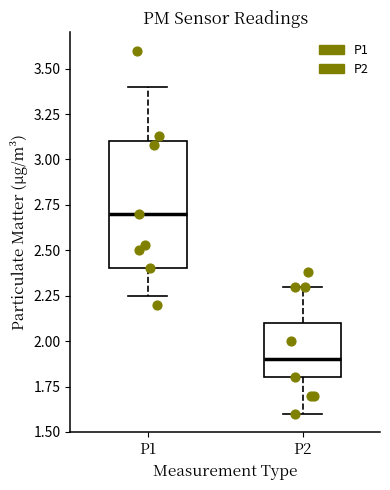

Reading left to right, transcribe this box plot: for each box, give where its median line is, the range the box spans, and where its two whiskers end, as read against the y-axis. The values are not printed on the chart, so give them approximately, as read against the axis.

P1: median 2.70, box 2.40 to 3.10, whiskers 2.25 to 3.40
P2: median 1.90, box 1.80 to 2.10, whiskers 1.60 to 2.30